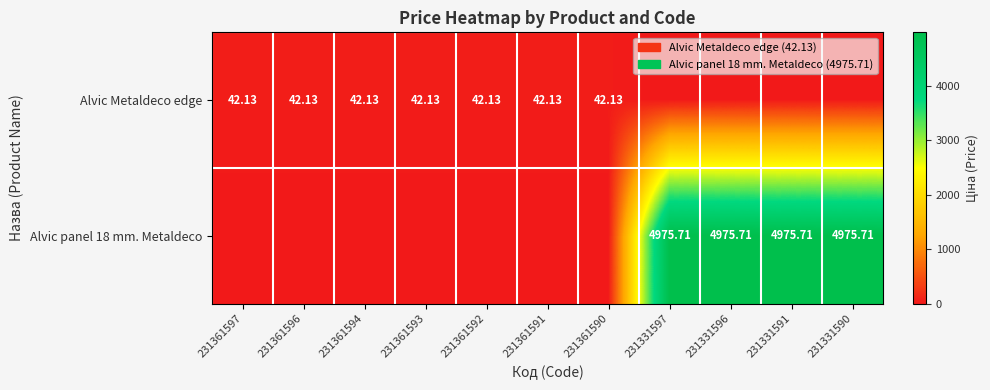

At which label does Alvic Metaldeco edge reach its minimum?

231331597